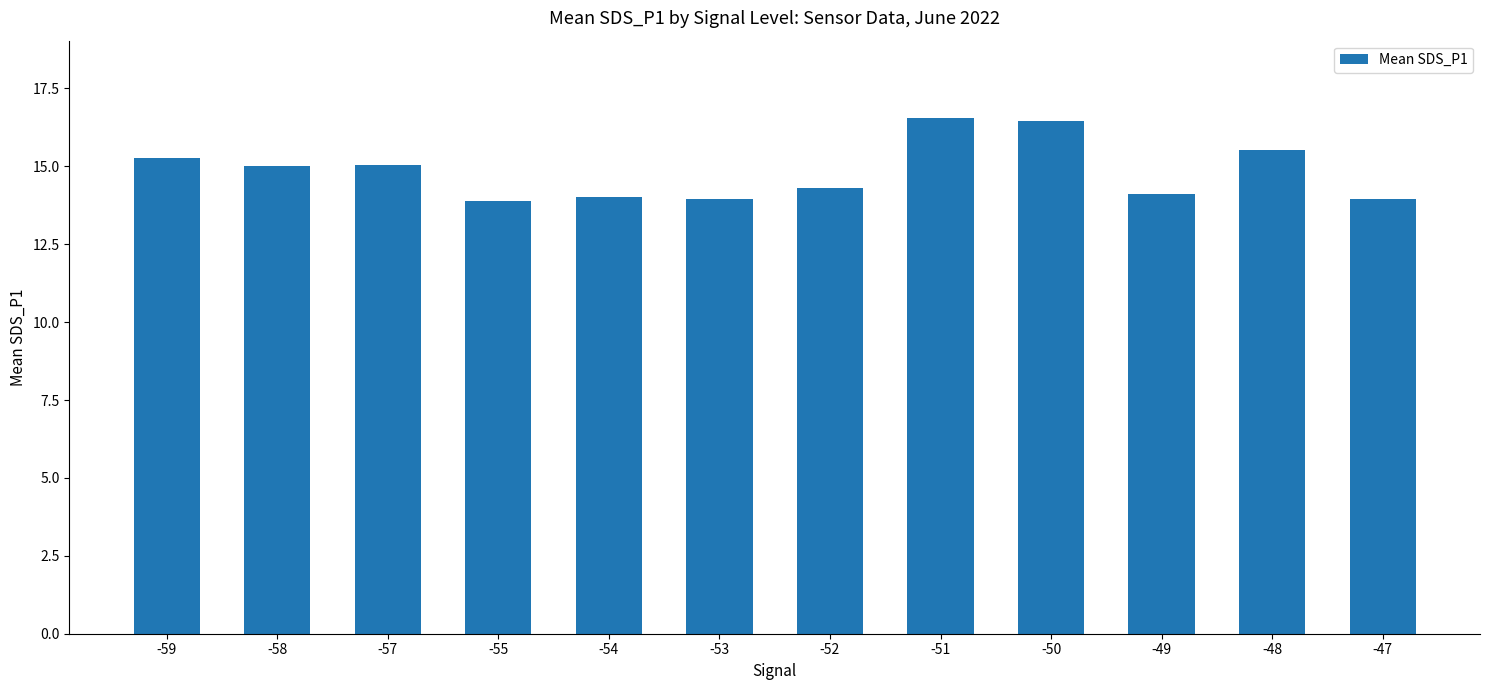

What is the ratio of the value at -58 to the value at -51?

0.9